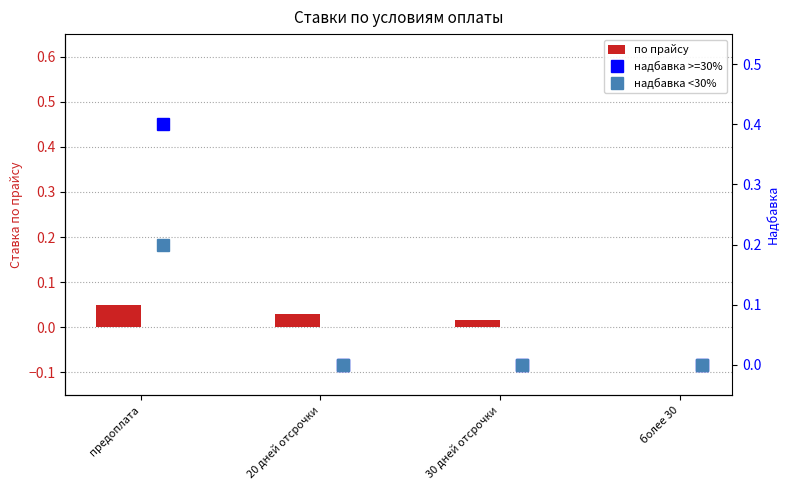

The value of надбавка <30% at предоплата is 0.2. True or false?

True